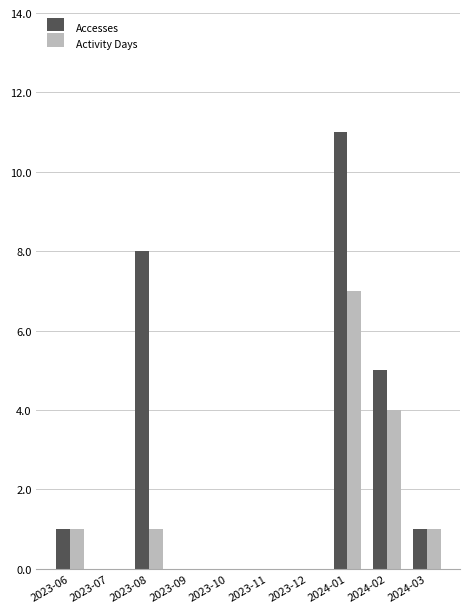

How many series are shown in this chart?

2